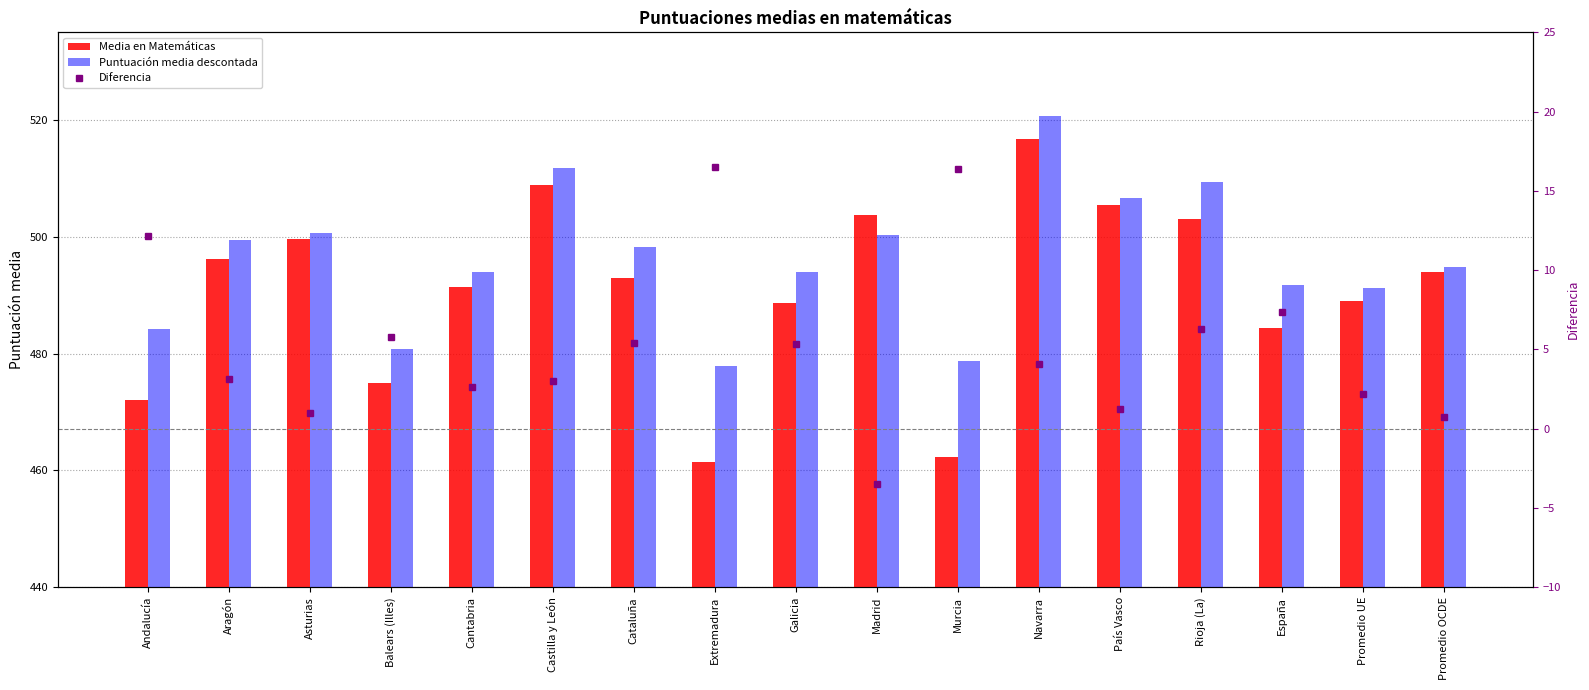

Which series has the widest spread of values?

Media en Matemáticas